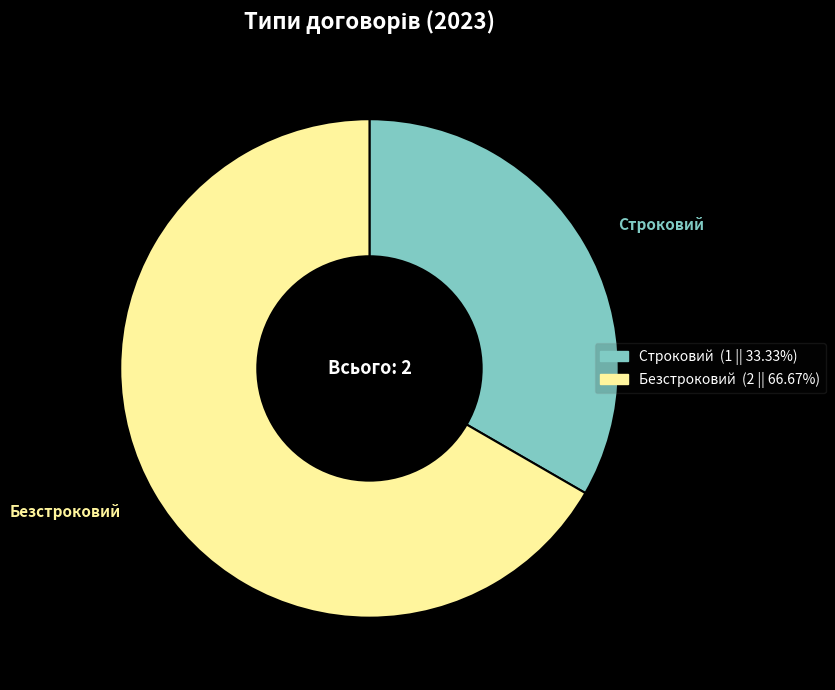

Between Строковий and Безстроковий, which is larger?

Безстроковий